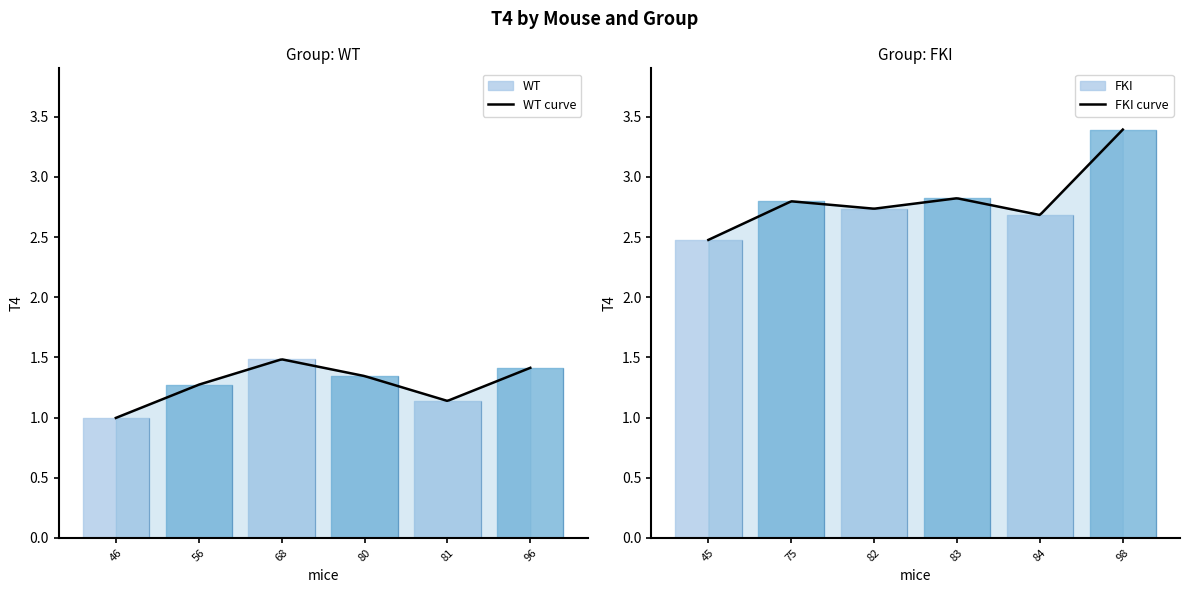

What is the difference between the FKI values at 5 and 1?

0.3